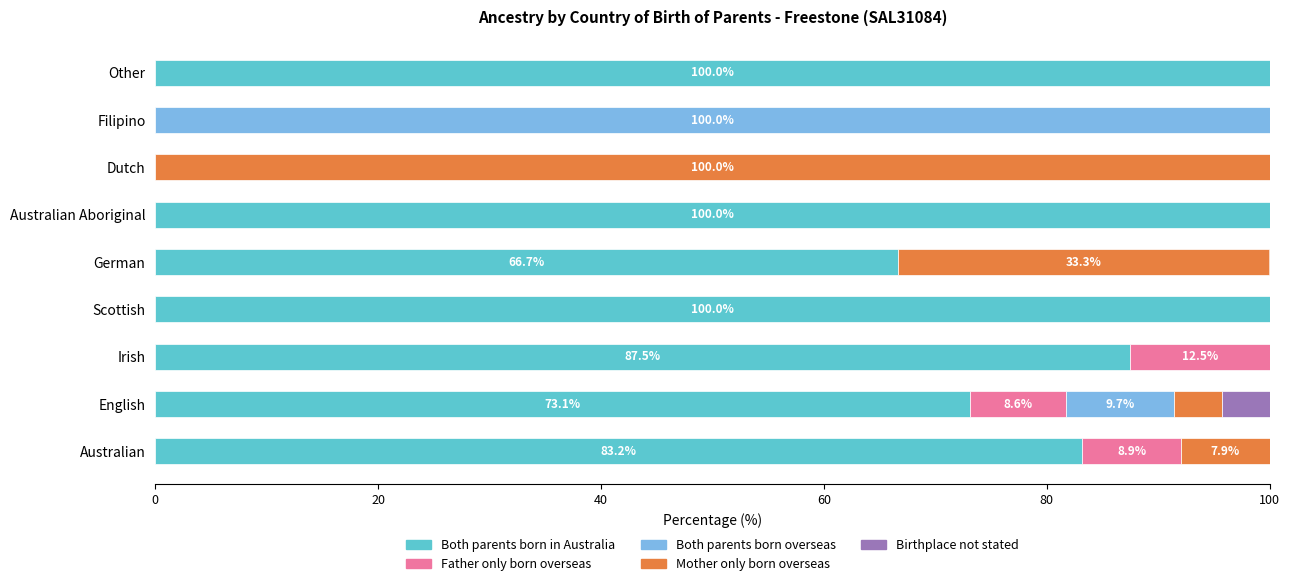

Read the Both parents born in Australia value at Scottish.

100.0